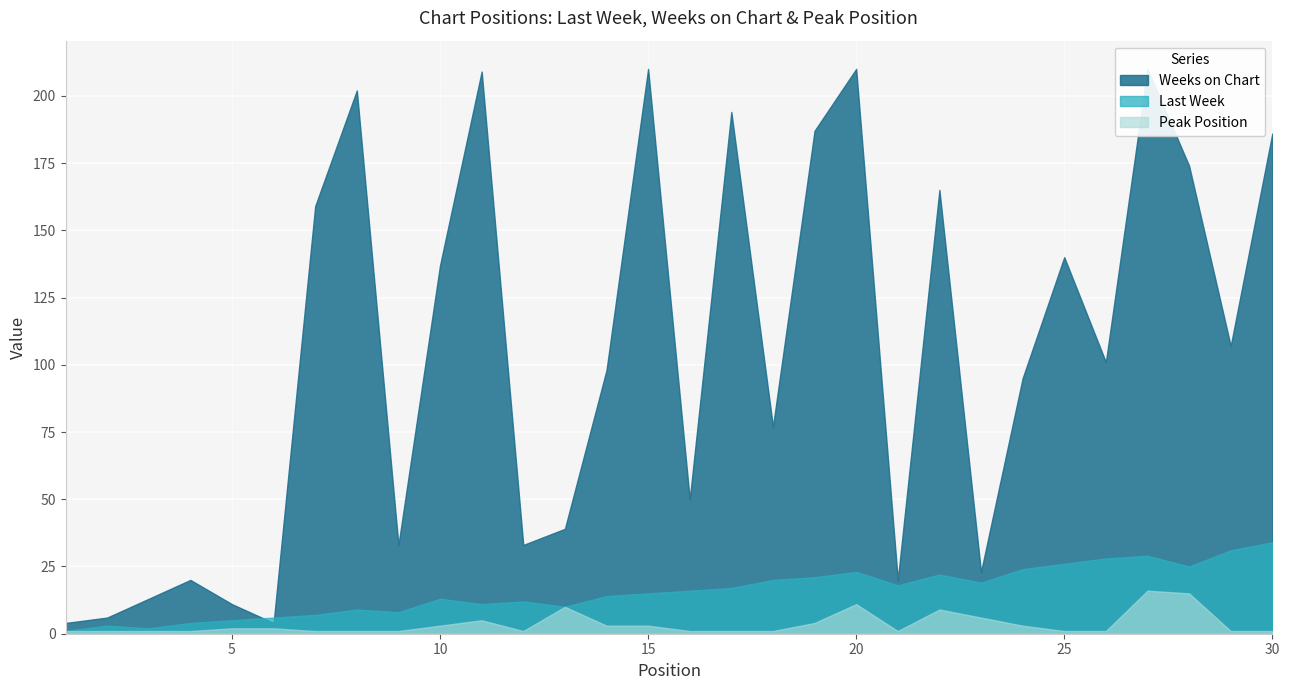

What are all the series names shown in the legend?

Last Week, Weeks on Chart, Peak Position